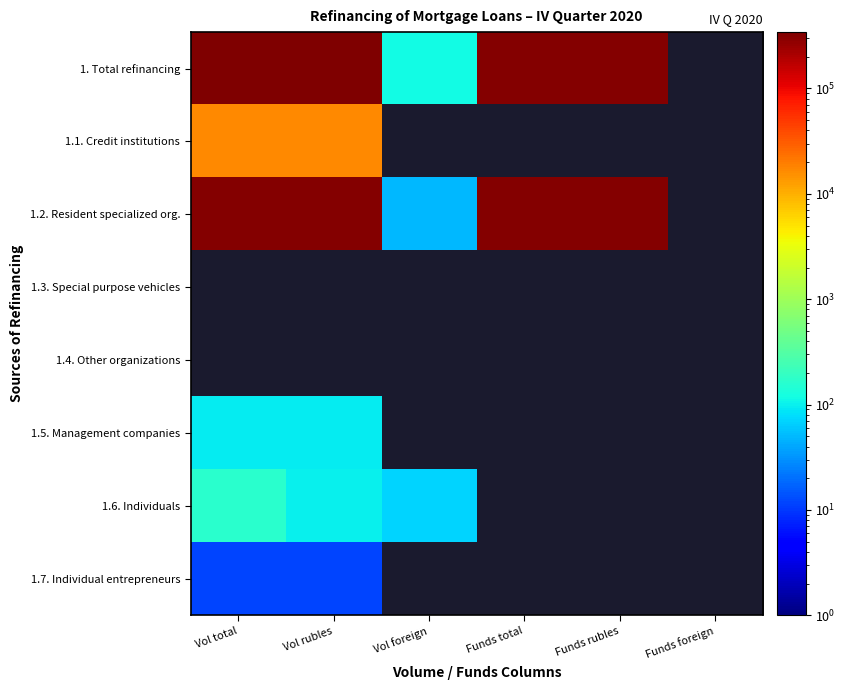

True or false: 1.2. Resident specialized org. has a value of 325117.0 at Vol rubles.

True